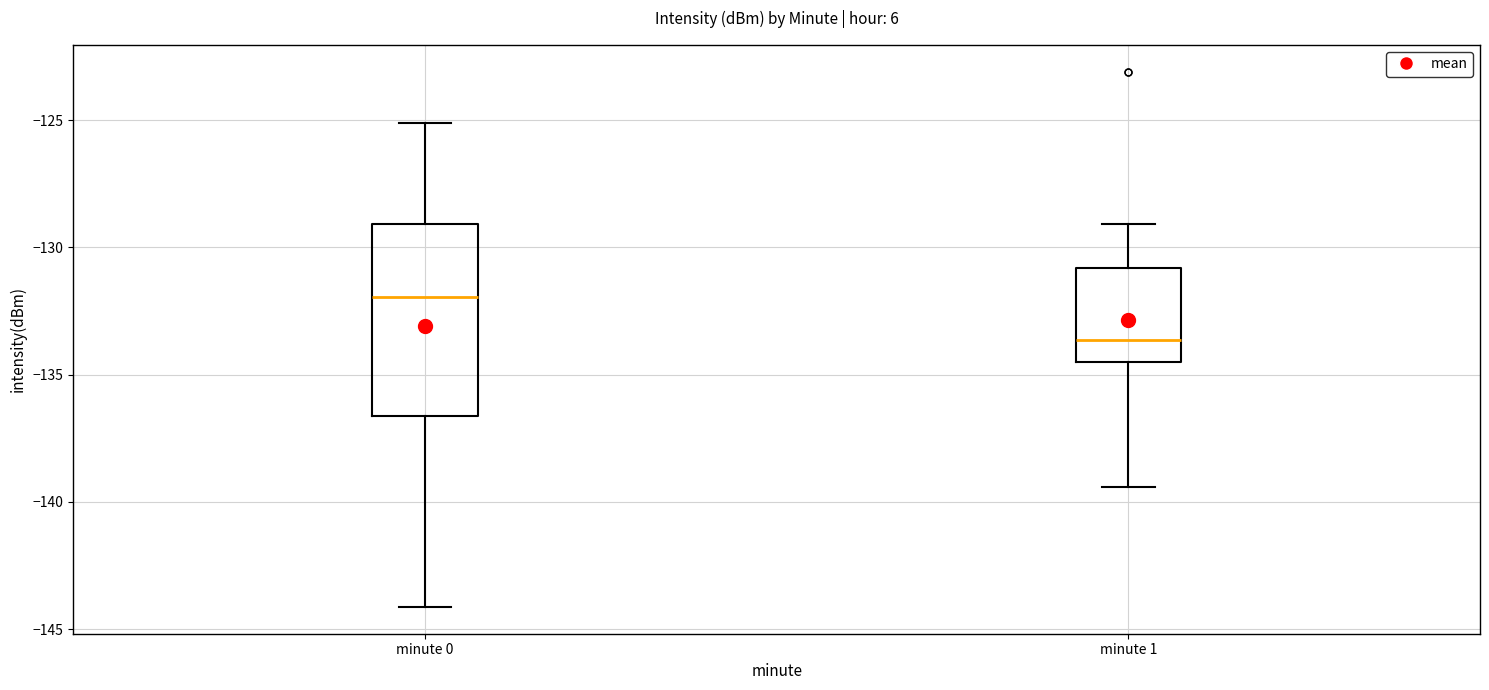

Reading left to right, read every box against the y-axis: the position of its median line, the range the box covers, and the ends of its whiskers. The values are not printed on the chart, so give them approximately, as read against the axis.

minute 0: median -132.0, box -136.5 to -129.0, whiskers -144.0 to -125.0
minute 1: median -133.5, box -134.5 to -131.0, whiskers -139.5 to -129.0